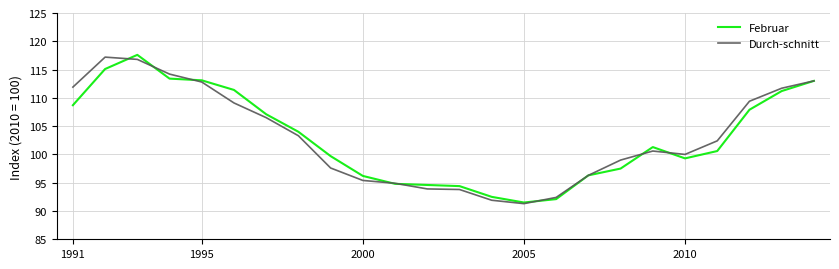

What is the difference between the second highest and second lowest values in the Durch-schnitt series?

24.9